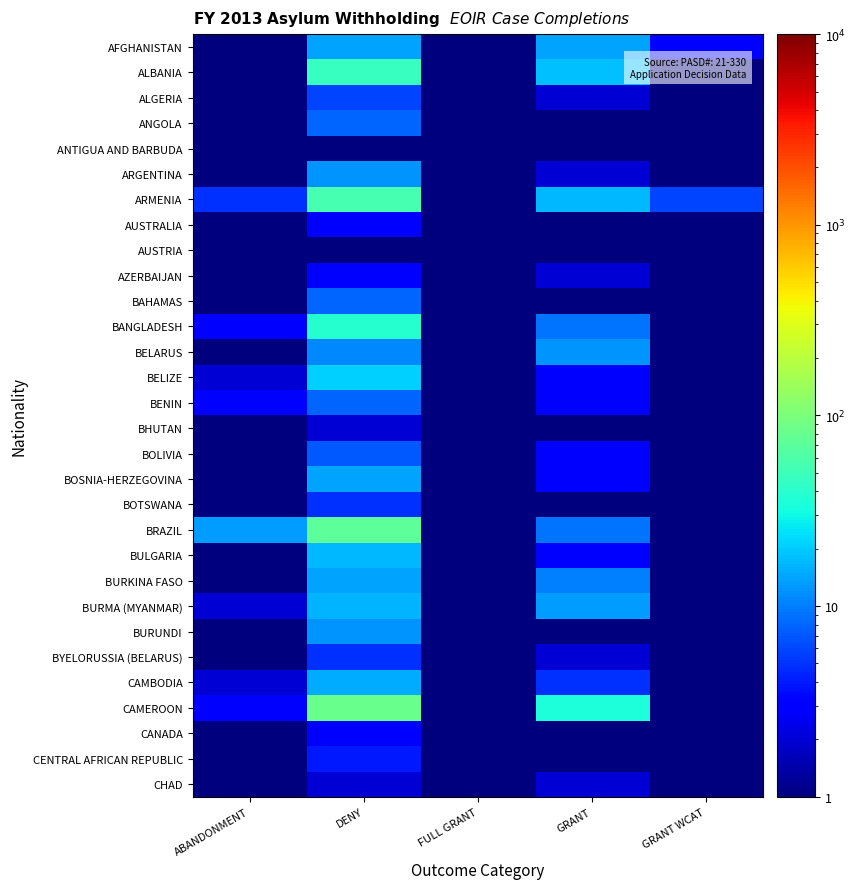

Reading right to left, what are all the values shown in this chart?

AFGHANISTAN: GRANT WCAT=3.0	GRANT=14.0	FULL GRANT=0.5	DENY=14.0	ABANDONMENT=1.0
ALBANIA: GRANT WCAT=0.5	GRANT=18.0	FULL GRANT=0.5	DENY=46.0	ABANDONMENT=1.0
ALGERIA: GRANT WCAT=1.0	GRANT=2.0	FULL GRANT=0.5	DENY=6.0	ABANDONMENT=0.5
ANGOLA: GRANT WCAT=0.5	GRANT=0.5	FULL GRANT=0.5	DENY=8.0	ABANDONMENT=0.5
ANTIGUA AND BARBUDA: GRANT WCAT=0.5	GRANT=1.0	FULL GRANT=0.5	DENY=0.5	ABANDONMENT=1.0
ARGENTINA: GRANT WCAT=0.5	GRANT=2.0	FULL GRANT=0.5	DENY=12.0	ABANDONMENT=1.0
ARMENIA: GRANT WCAT=6.0	GRANT=17.0	FULL GRANT=1.0	DENY=55.0	ABANDONMENT=5.0
AUSTRALIA: GRANT WCAT=0.5	GRANT=0.5	FULL GRANT=0.5	DENY=3.0	ABANDONMENT=0.5
AUSTRIA: GRANT WCAT=0.5	GRANT=0.5	FULL GRANT=0.5	DENY=1.0	ABANDONMENT=0.5
AZERBAIJAN: GRANT WCAT=0.5	GRANT=2.0	FULL GRANT=0.5	DENY=3.0	ABANDONMENT=0.5
BAHAMAS: GRANT WCAT=0.5	GRANT=0.5	FULL GRANT=0.5	DENY=8.0	ABANDONMENT=0.5
BANGLADESH: GRANT WCAT=1.0	GRANT=9.0	FULL GRANT=0.5	DENY=39.0	ABANDONMENT=3.0
BELARUS: GRANT WCAT=0.5	GRANT=12.0	FULL GRANT=0.5	DENY=11.0	ABANDONMENT=0.5
BELIZE: GRANT WCAT=0.5	GRANT=3.0	FULL GRANT=0.5	DENY=21.0	ABANDONMENT=2.0
BENIN: GRANT WCAT=0.5	GRANT=3.0	FULL GRANT=0.5	DENY=8.0	ABANDONMENT=3.0
BHUTAN: GRANT WCAT=0.5	GRANT=1.0	FULL GRANT=0.5	DENY=2.0	ABANDONMENT=0.5
BOLIVIA: GRANT WCAT=1.0	GRANT=3.0	FULL GRANT=0.5	DENY=7.0	ABANDONMENT=1.0
BOSNIA-HERZEGOVINA: GRANT WCAT=0.5	GRANT=3.0	FULL GRANT=0.5	DENY=14.0	ABANDONMENT=0.5
BOTSWANA: GRANT WCAT=0.5	GRANT=0.5	FULL GRANT=0.5	DENY=5.0	ABANDONMENT=0.5
BRAZIL: GRANT WCAT=0.5	GRANT=9.0	FULL GRANT=0.5	DENY=71.0	ABANDONMENT=13.0
BULGARIA: GRANT WCAT=0.5	GRANT=3.0	FULL GRANT=0.5	DENY=17.0	ABANDONMENT=0.5
BURKINA FASO: GRANT WCAT=0.5	GRANT=10.0	FULL GRANT=0.5	DENY=14.0	ABANDONMENT=0.5
BURMA (MYANMAR): GRANT WCAT=1.0	GRANT=13.0	FULL GRANT=0.5	DENY=16.0	ABANDONMENT=2.0
BURUNDI: GRANT WCAT=0.5	GRANT=1.0	FULL GRANT=0.5	DENY=12.0	ABANDONMENT=0.5
BYELORUSSIA (BELARUS): GRANT WCAT=0.5	GRANT=2.0	FULL GRANT=0.5	DENY=5.0	ABANDONMENT=1.0
CAMBODIA: GRANT WCAT=0.5	GRANT=5.0	FULL GRANT=0.5	DENY=15.0	ABANDONMENT=2.0
CAMEROON: GRANT WCAT=0.5	GRANT=35.0	FULL GRANT=1.0	DENY=83.0	ABANDONMENT=3.0
CANADA: GRANT WCAT=0.5	GRANT=0.5	FULL GRANT=0.5	DENY=3.0	ABANDONMENT=0.5
CENTRAL AFRICAN REPUBLIC: GRANT WCAT=0.5	GRANT=1.0	FULL GRANT=0.5	DENY=4.0	ABANDONMENT=0.5
CHAD: GRANT WCAT=0.5	GRANT=2.0	FULL GRANT=0.5	DENY=2.0	ABANDONMENT=1.0